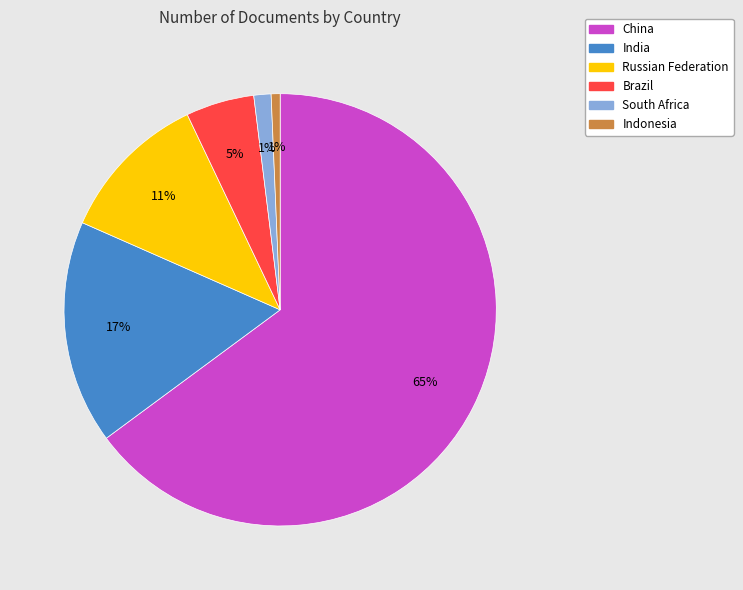

What percentage is the Russian Federation slice, to the nearest percent?

11%